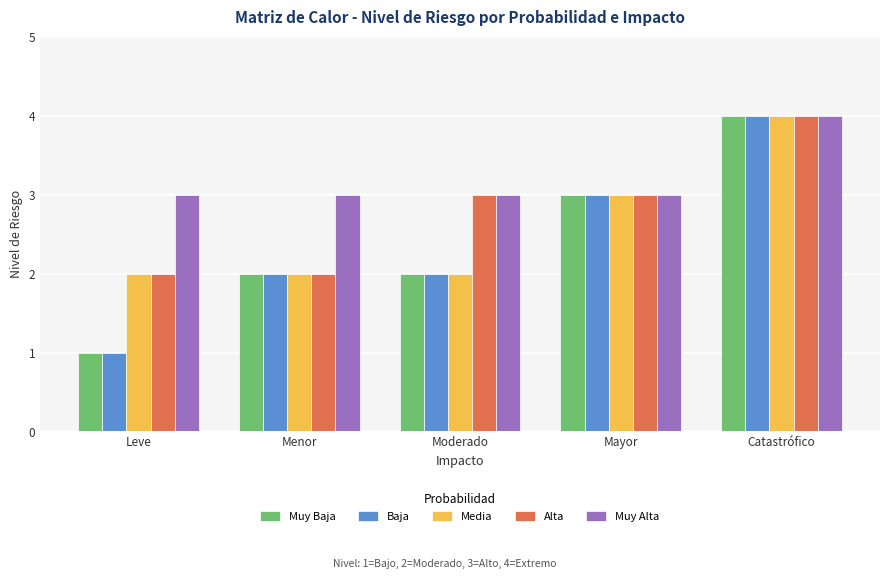

Read the Muy Alta value at Leve.

3